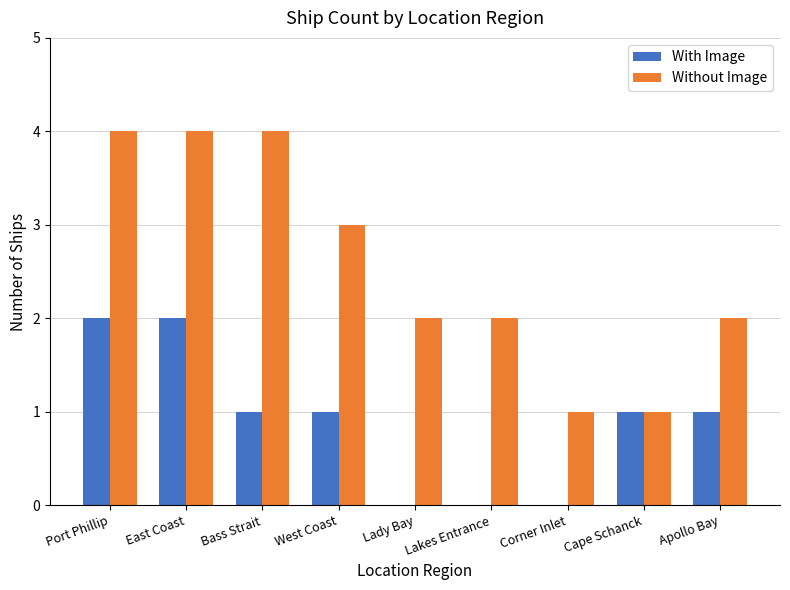

Reading left to right, list all the values displayed in this chart.

With Image: 2	2	1	1	0	0	0	1	1
Without Image: 4	4	4	3	2	2	1	1	2